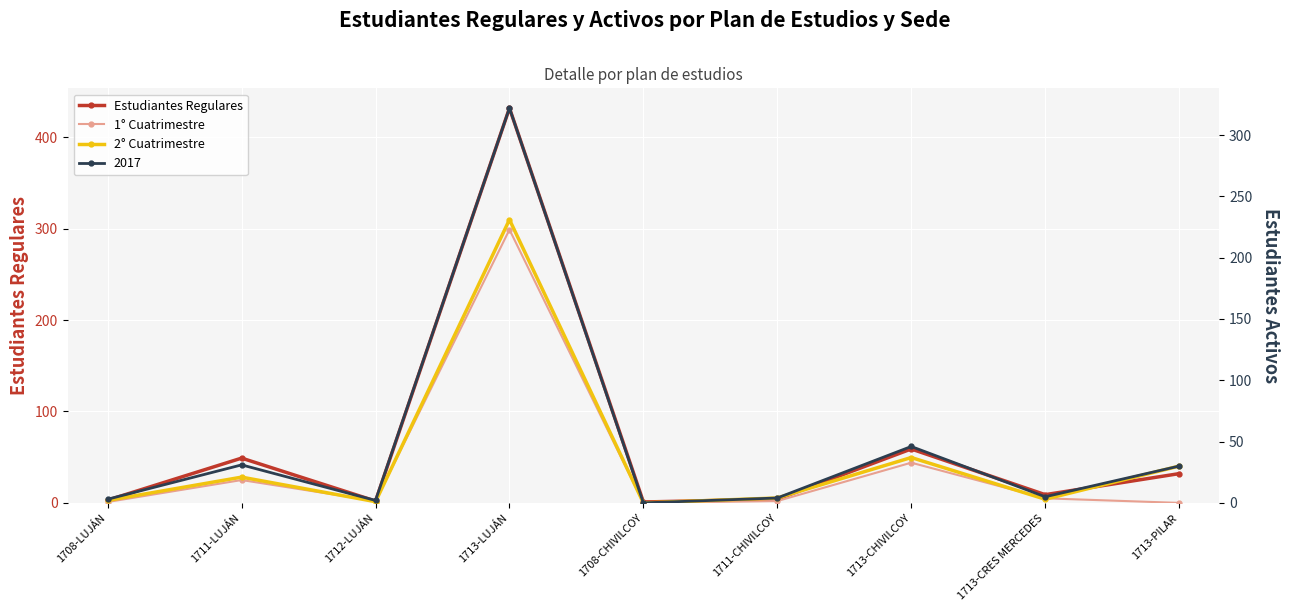

Is this an area chart (filled region under the line)?

No